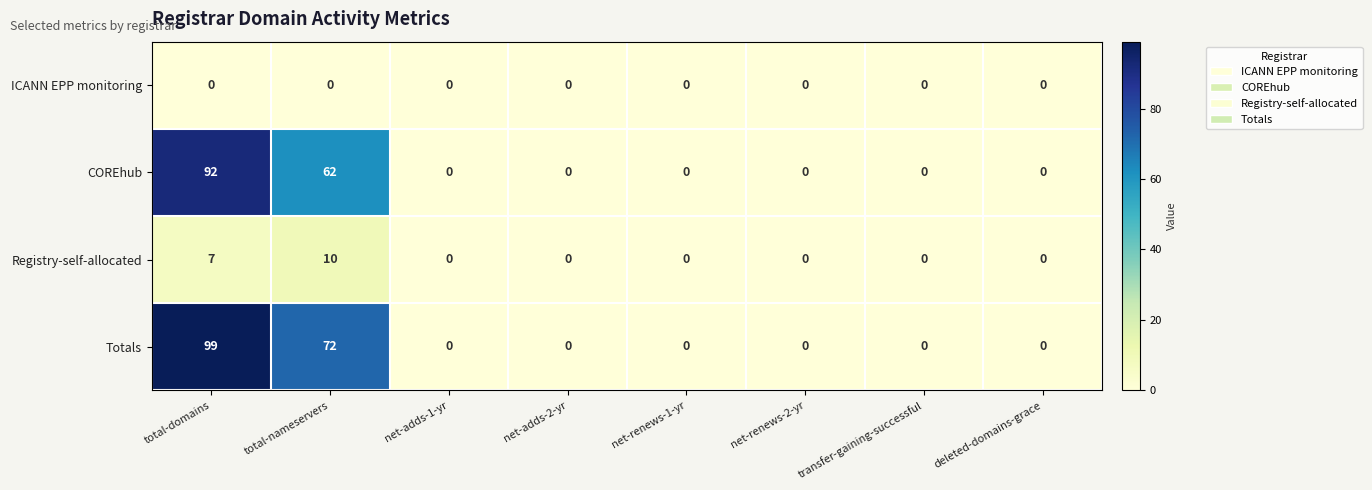

At which category does the chart reach its peak across all series?

total-domains